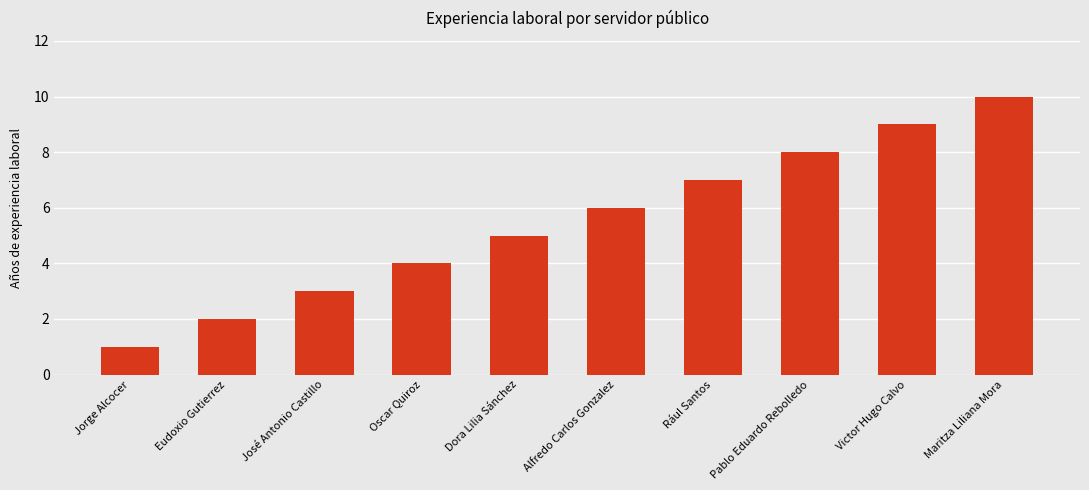

Does the chart contain stacked bars?

No